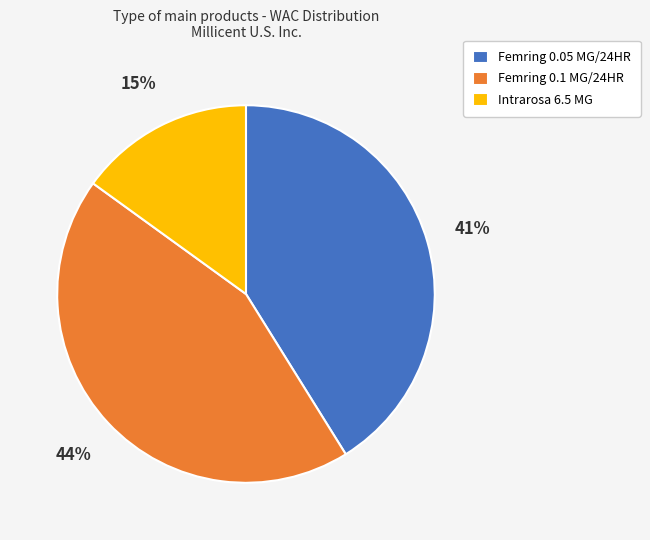

Rank the categories by value from highest to lowest.

Femring 0.1 MG/24HR, Femring 0.05 MG/24HR, Intrarosa 6.5 MG